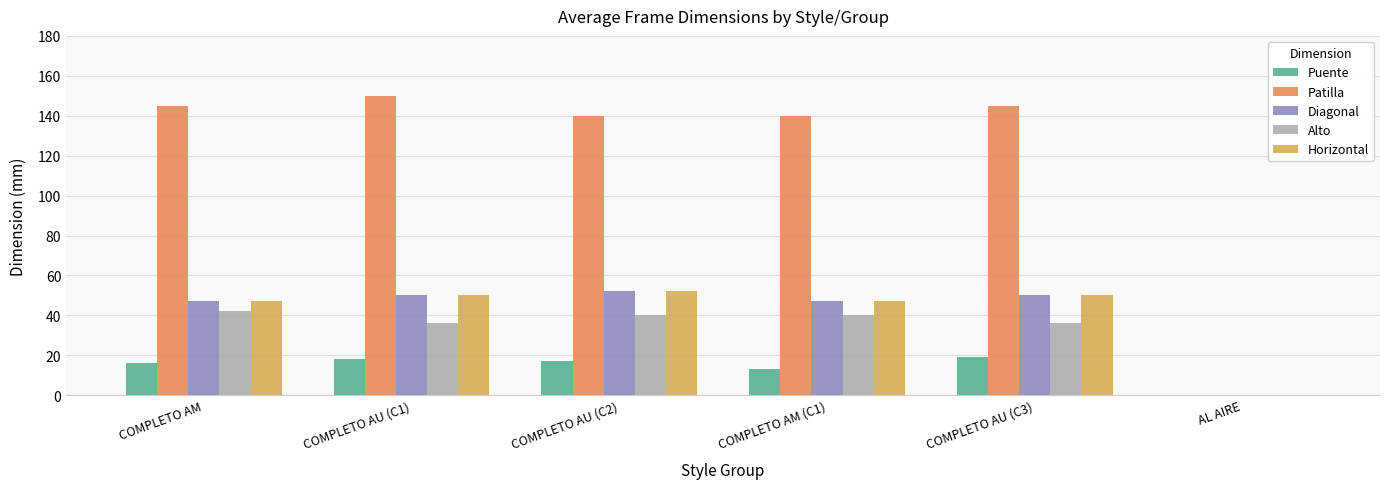

Is the value of Patilla at COMPLETO AU (C2) greater than the value of Alto at COMPLETO AU (C3)?

Yes